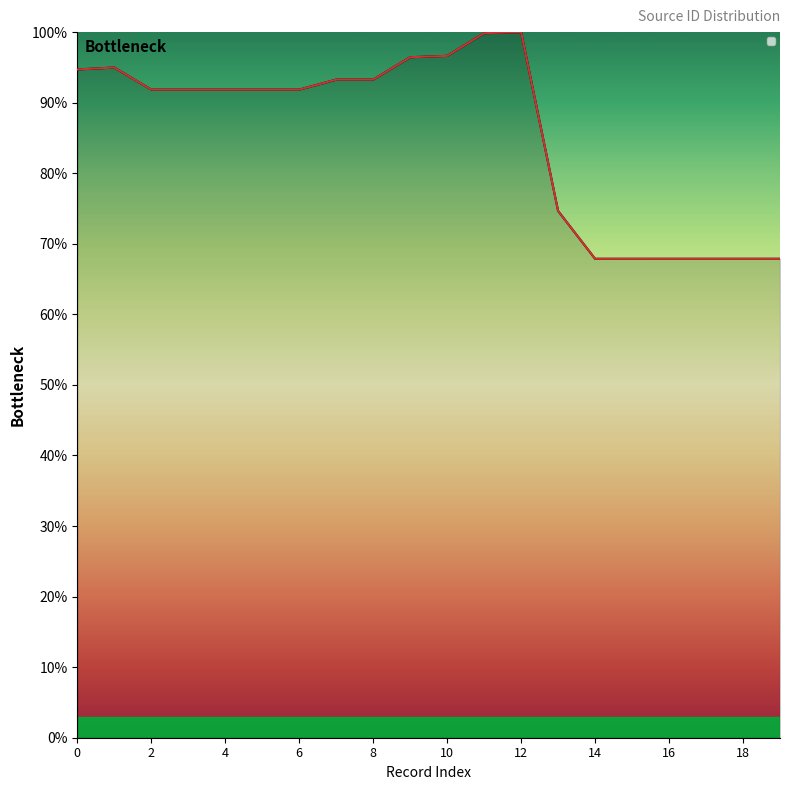

What is the minimum value shown in the chart?

67.9